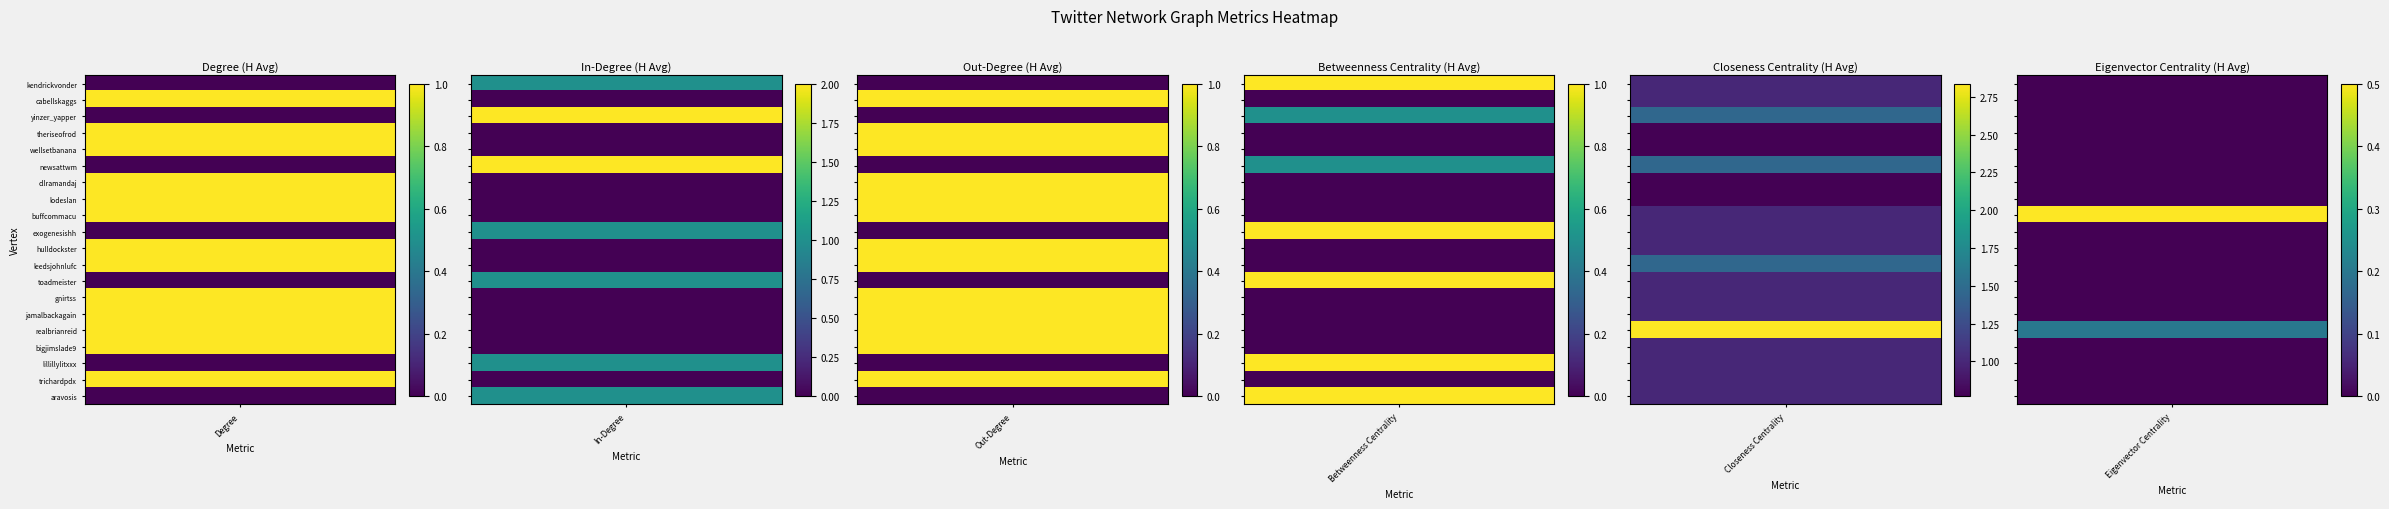

How many distinct data groups are displayed?

6